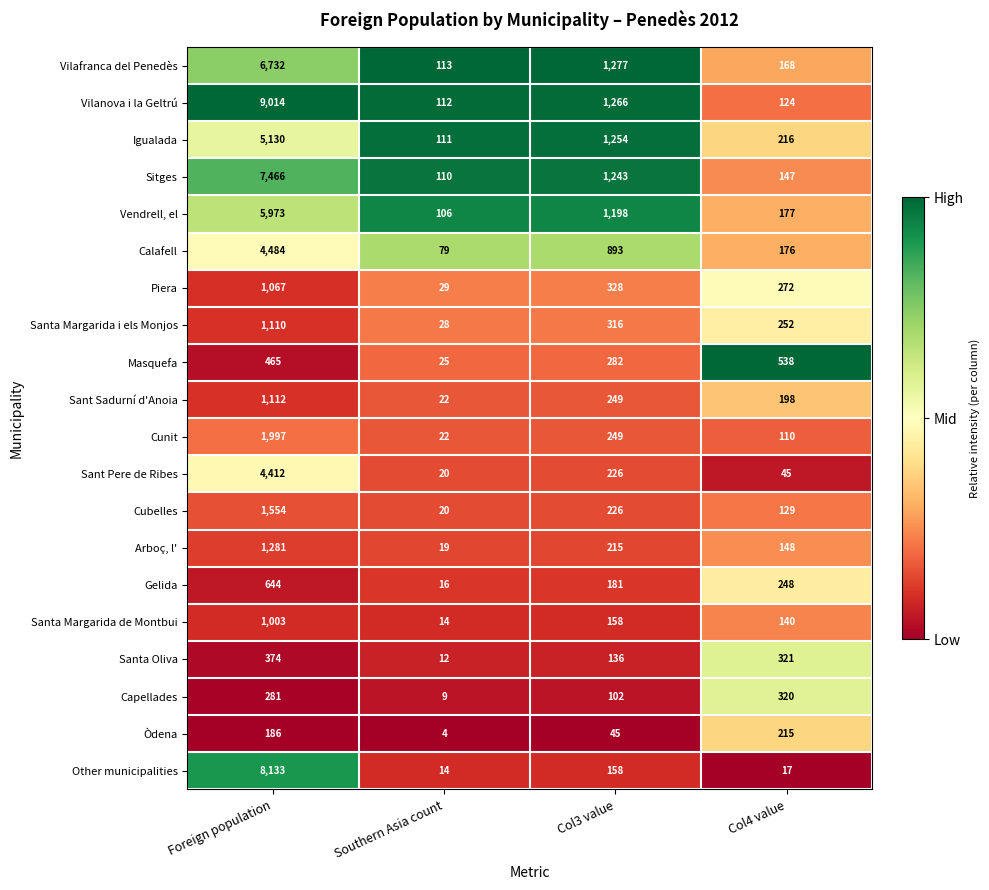

What is the approximate value of Sant Sadurní d'Anoia at Col3 value, to the nearest 10?

250